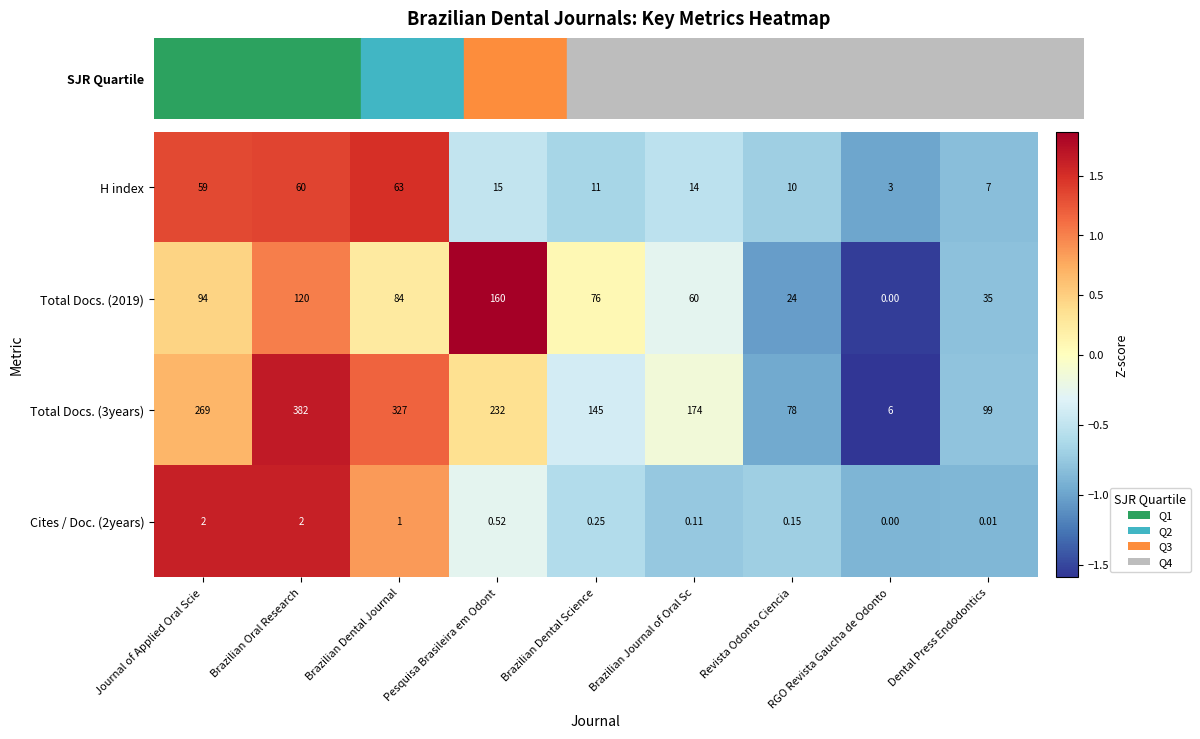

At which label does H index reach its peak?

Brazilian Dental Journal